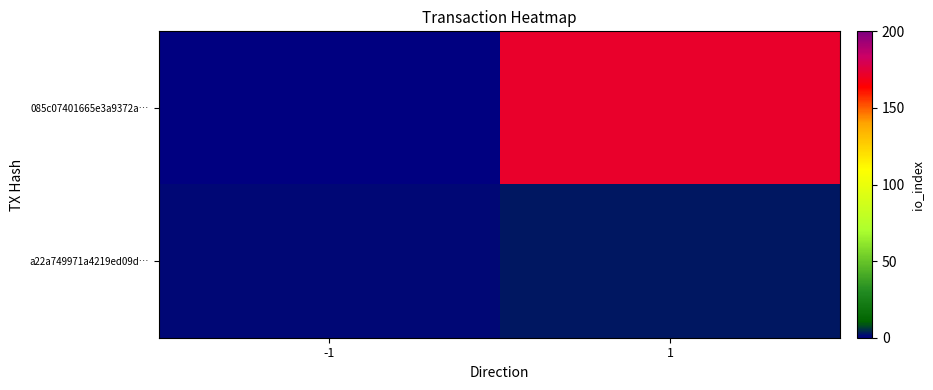

Reading left to right, extract all data points from this chart.

085c07401665e3a9372a…: -1=-1	1=172
a22a749971a4219ed09d…: -1=1	1=3